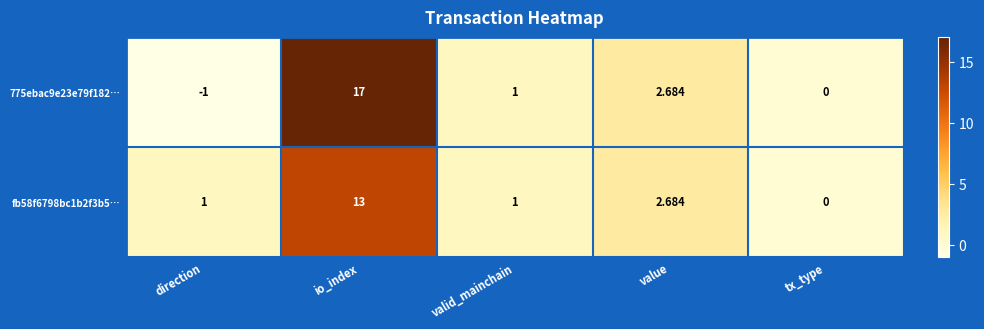

Is the value of fb58f6798bc1b2f3b5… at direction greater than the value of 775ebac9e23e79f182… at direction?

Yes